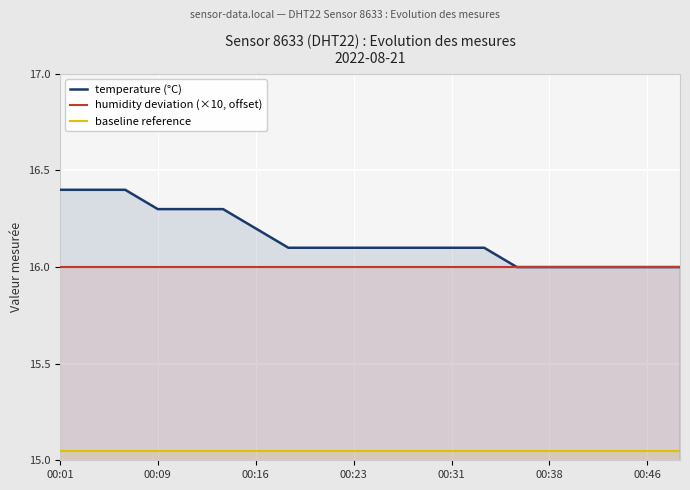

At which category is the sum across all series the highest?

00:01